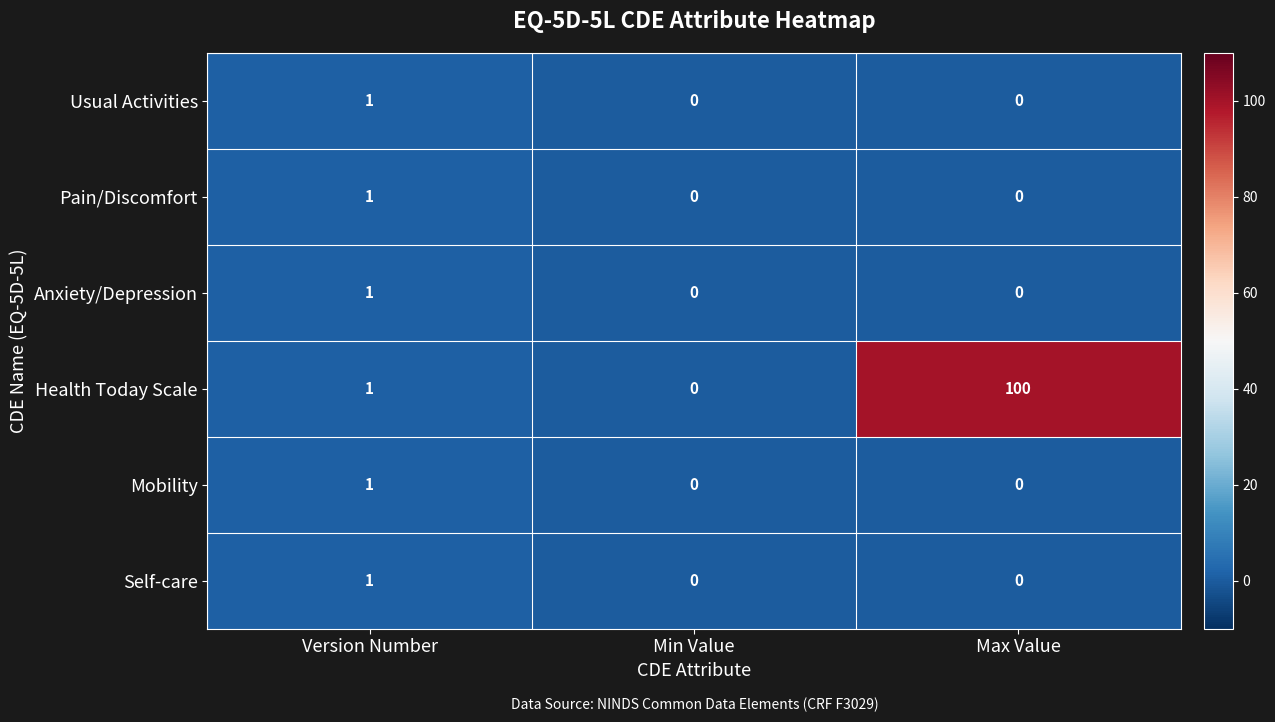

Which series has the largest total across all categories?

Health Today Scale